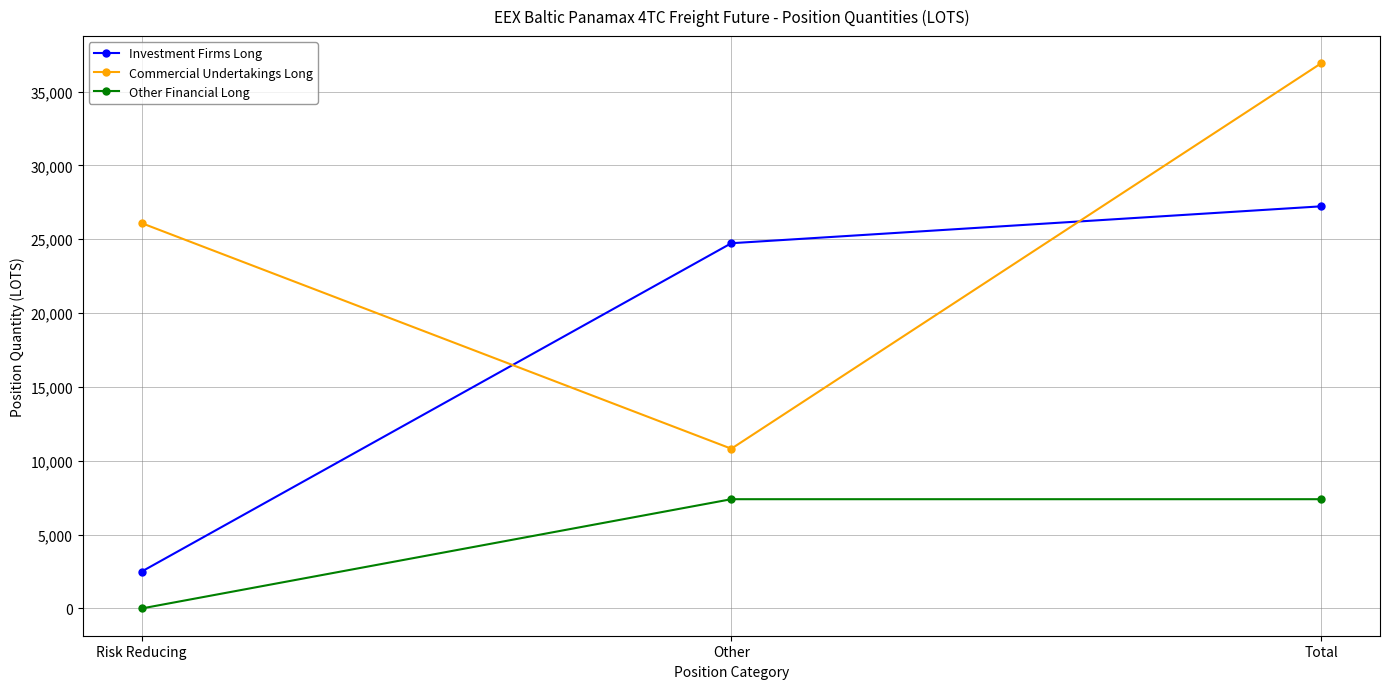

Which series changed the most between Other and Total?

Commercial Undertakings Long